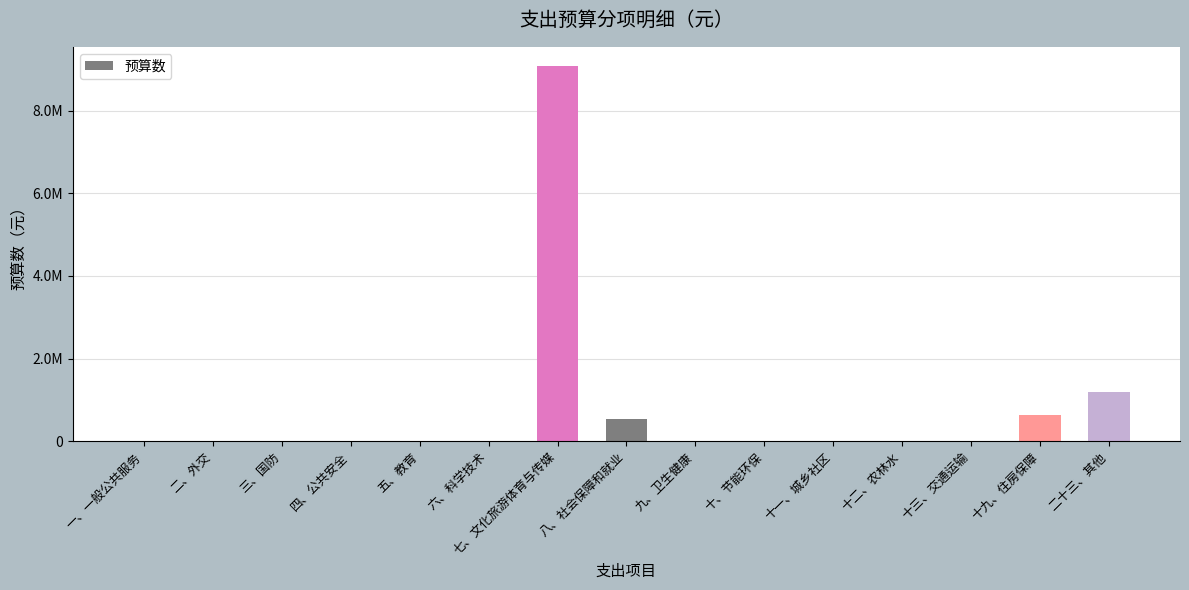

What is the difference between the second highest and minimum values?

1200000